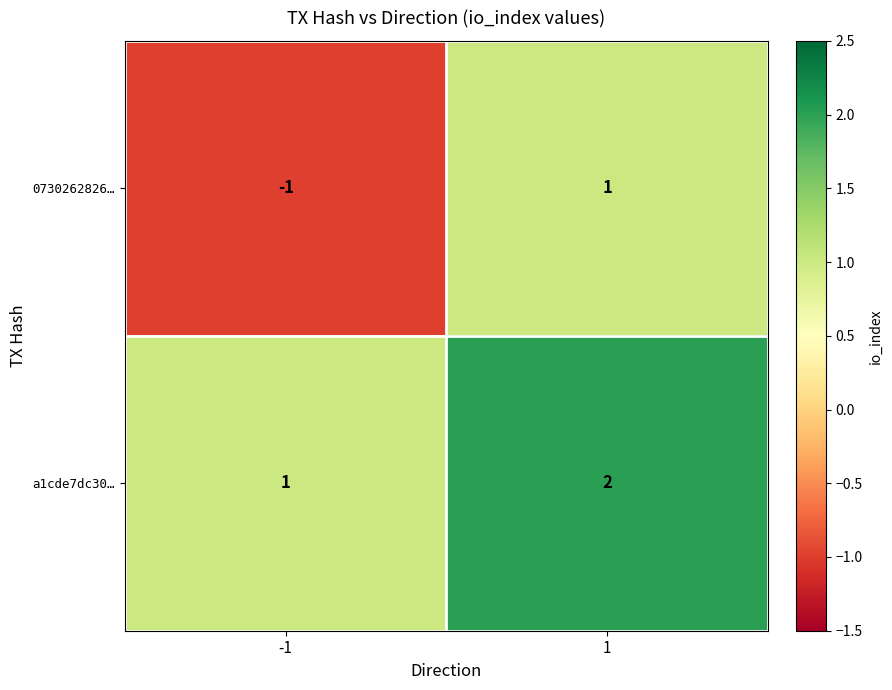

Is it true that 0730262826… equals -1 at -1?

True